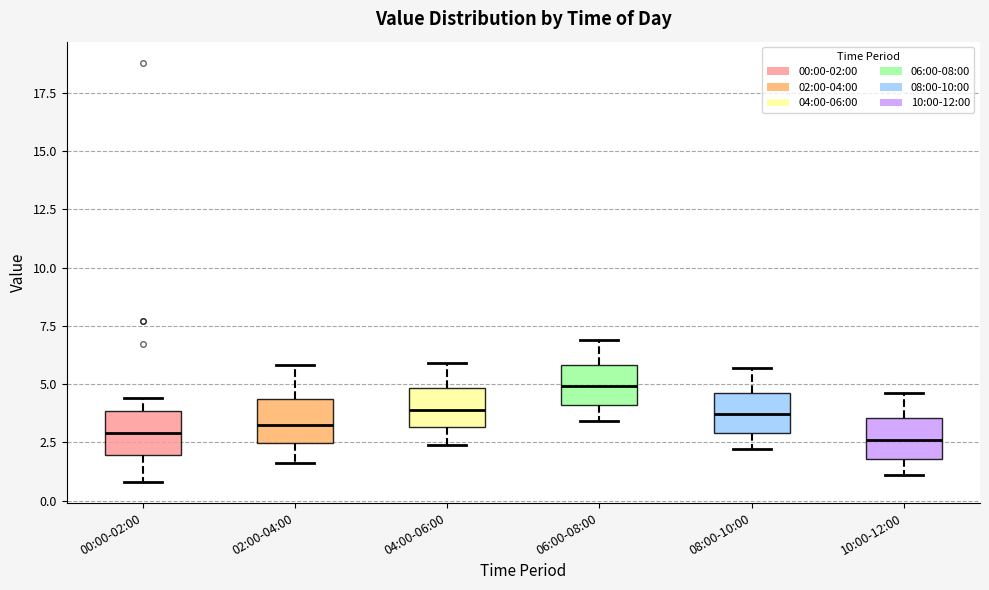

Reading left to right, read every box against the y-axis: the position of its median line, the range the box covers, and the ends of its whiskers. The values are not printed on the chart, so give them approximately, as read against the axis.

00:00-02:00: median 3.0, box 2.0 to 4.0, whiskers 1.0 to 4.5
02:00-04:00: median 3.5, box 2.5 to 4.5, whiskers 1.5 to 6.0
04:00-06:00: median 4.0, box 3.0 to 5.0, whiskers 2.5 to 6.0
06:00-08:00: median 5.0, box 4.0 to 6.0, whiskers 3.5 to 7.0
08:00-10:00: median 3.5, box 3.0 to 4.5, whiskers 2.0 to 5.5
10:00-12:00: median 2.5, box 2.0 to 3.5, whiskers 1.0 to 4.5